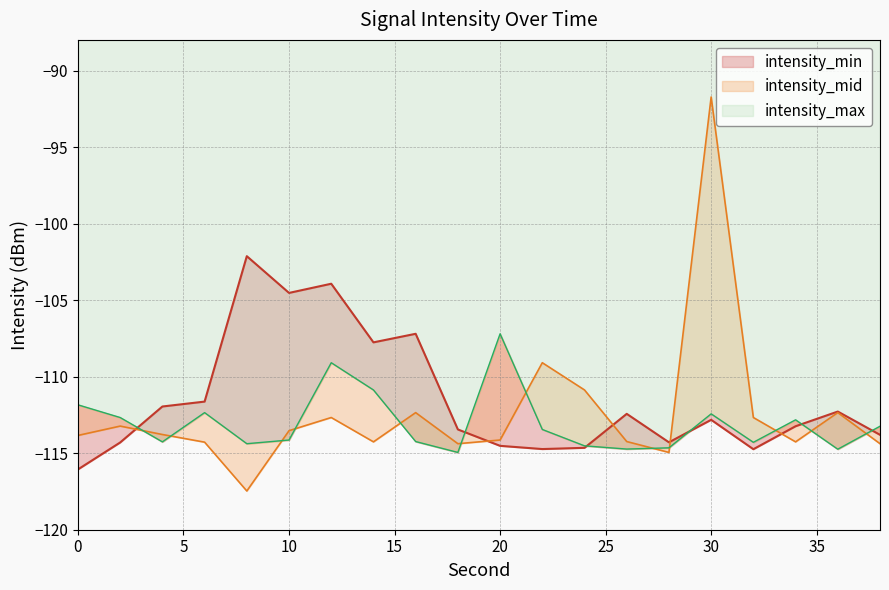

Reading left to right, what are all the values shown in this chart?

intensity_min: 0=-116.1	2=-114.3	4=-112.0	6=-111.6	8=-102.1	10=-104.5	12=-103.9	14=-107.8	16=-107.2	18=-113.5	20=-114.5	22=-114.7	24=-114.7	26=-112.4	28=-114.3	30=-112.8	32=-114.7	34=-113.2	36=-112.3	38=-113.8
intensity_mid: 0=-113.8	2=-113.2	4=-113.8	6=-114.3	8=-117.5	10=-113.5	12=-112.7	14=-114.3	16=-112.3	18=-114.4	20=-114.1	22=-109.1	24=-110.9	26=-114.2	28=-115.0	30=-91.7	32=-112.7	34=-114.3	36=-112.3	38=-114.4
intensity_max: 0=-111.8	2=-112.7	4=-114.3	6=-112.3	8=-114.4	10=-114.1	12=-109.1	14=-110.9	16=-114.2	18=-115.0	20=-107.2	22=-113.5	24=-114.5	26=-114.7	28=-114.7	30=-112.4	32=-114.3	34=-112.8	36=-114.7	38=-113.2